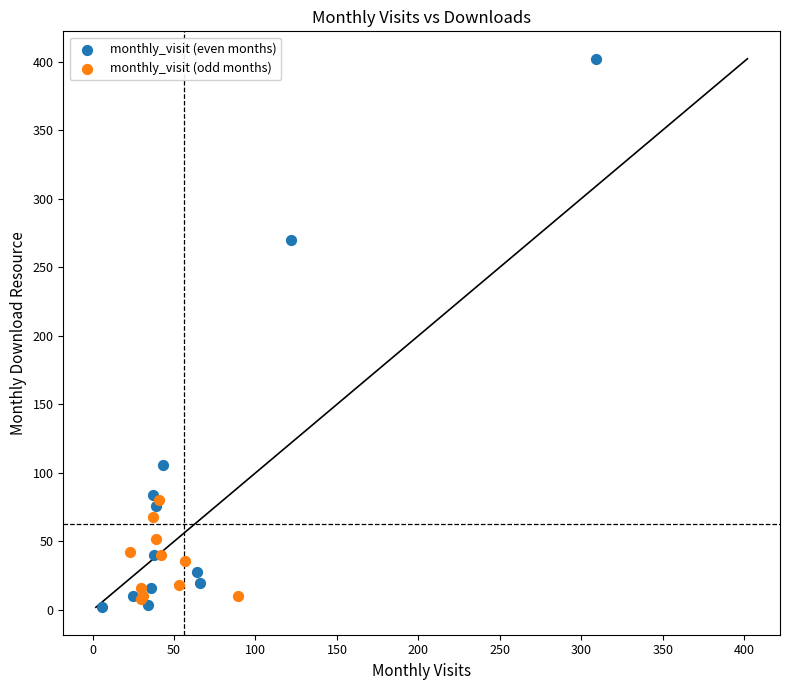

Which series has the widest spread of Y values?

monthly_visit (even months)